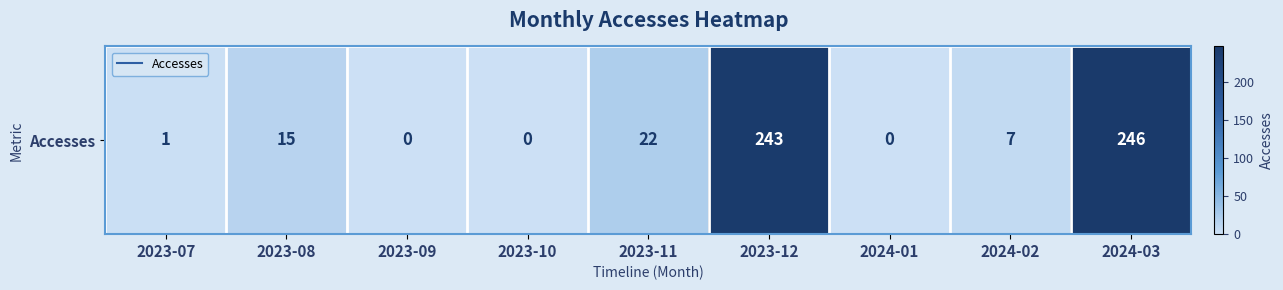

Rank the categories by value from highest to lowest.

2024-03, 2023-12, 2023-11, 2023-08, 2024-02, 2023-07, 2023-09, 2023-10, 2024-01